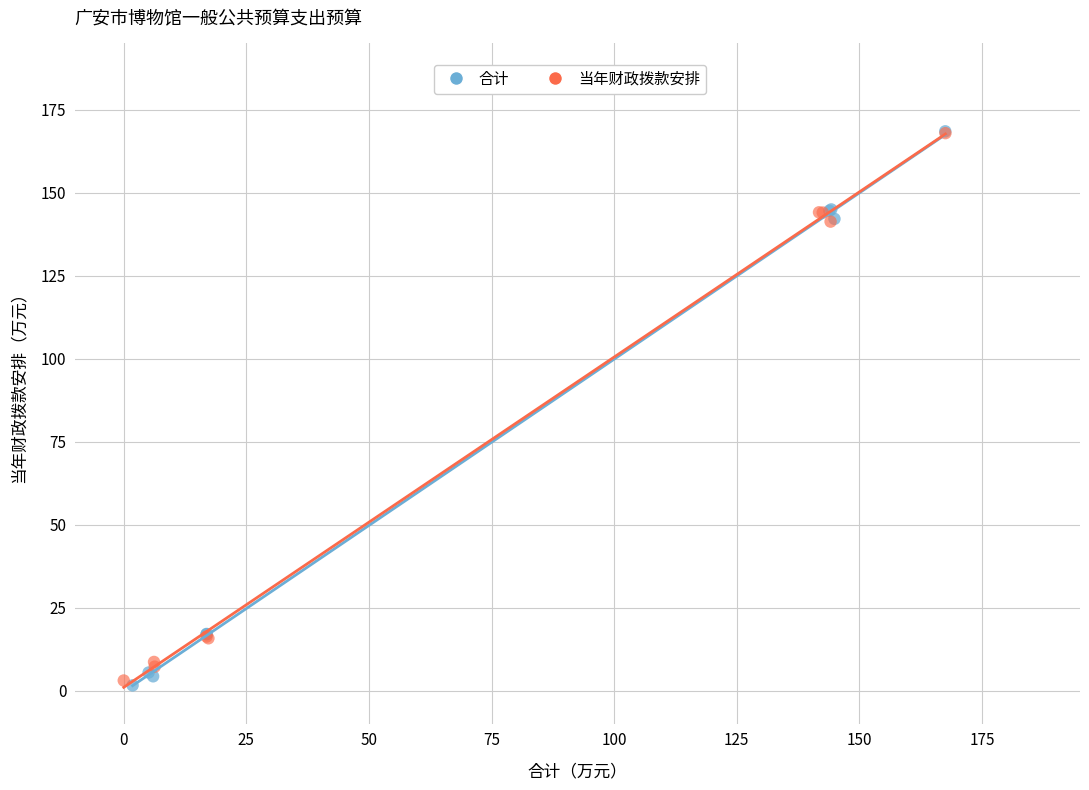

Which series has the widest spread of Y values?

合计